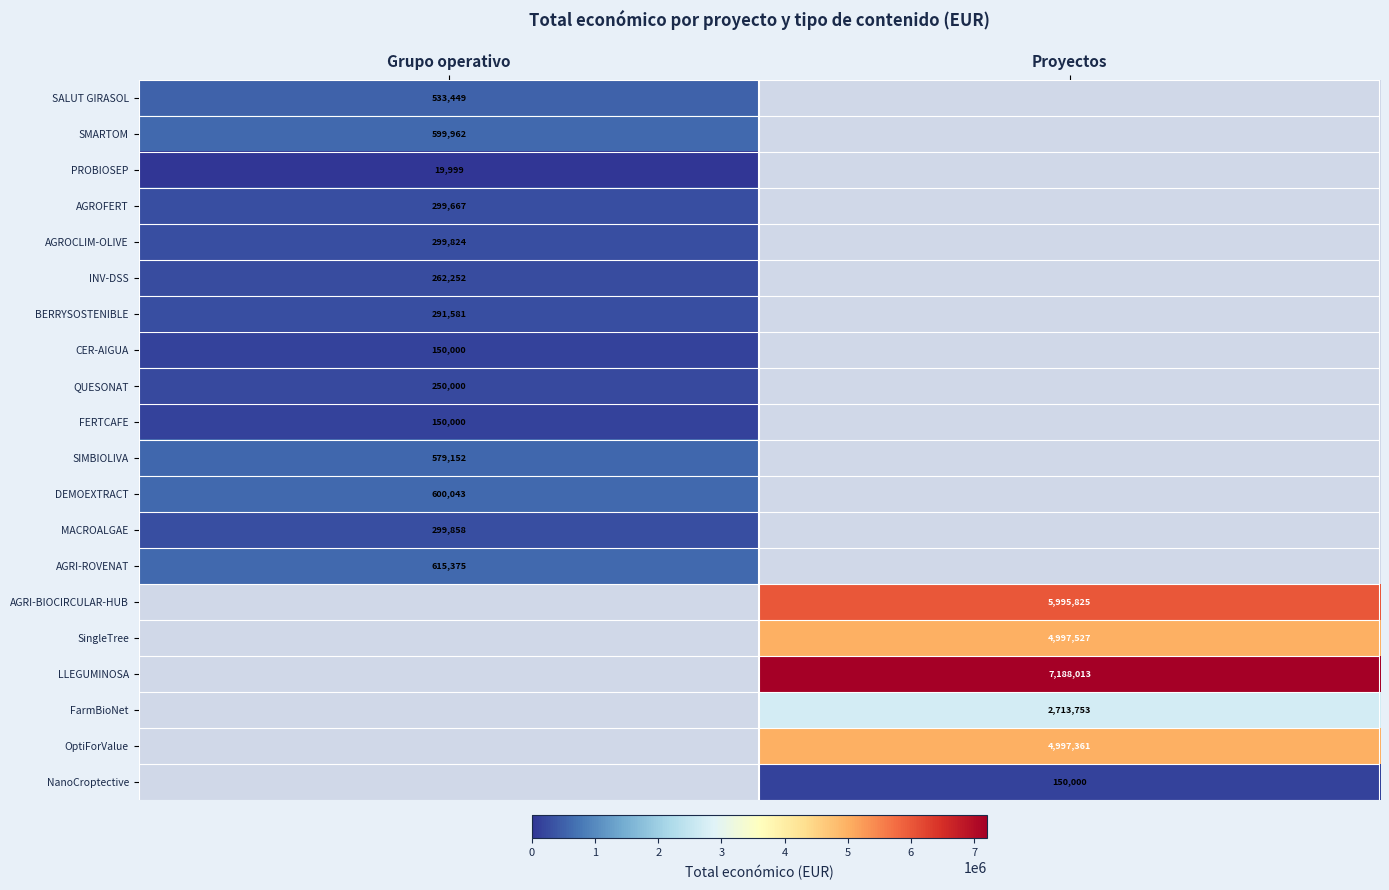

Is the value of AGRI-ROVENAT at Grupo operativo greater than the value of DEMOEXTRACT at Grupo operativo?

Yes